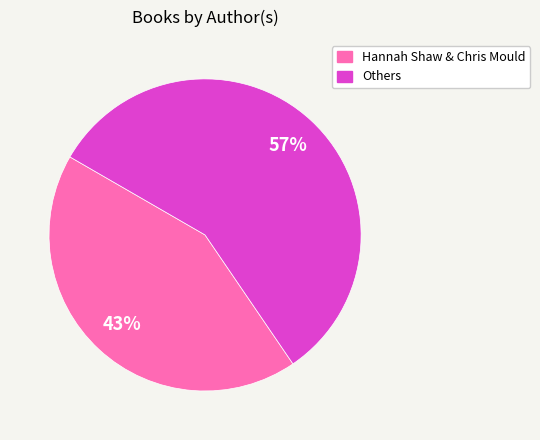

How many segments does this pie chart have?

2